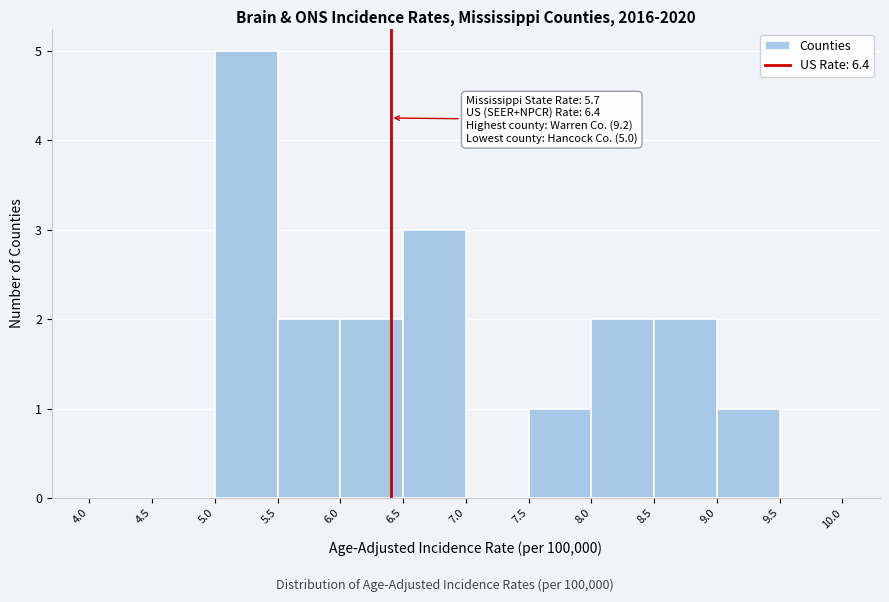

Over which range of the x-axis is the bar tallest?

5.0 to 5.5